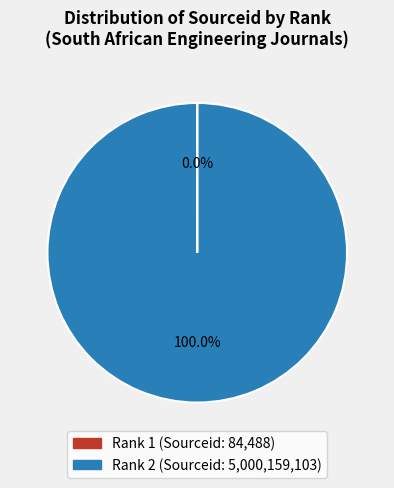

Is there a majority slice in this chart?

Yes